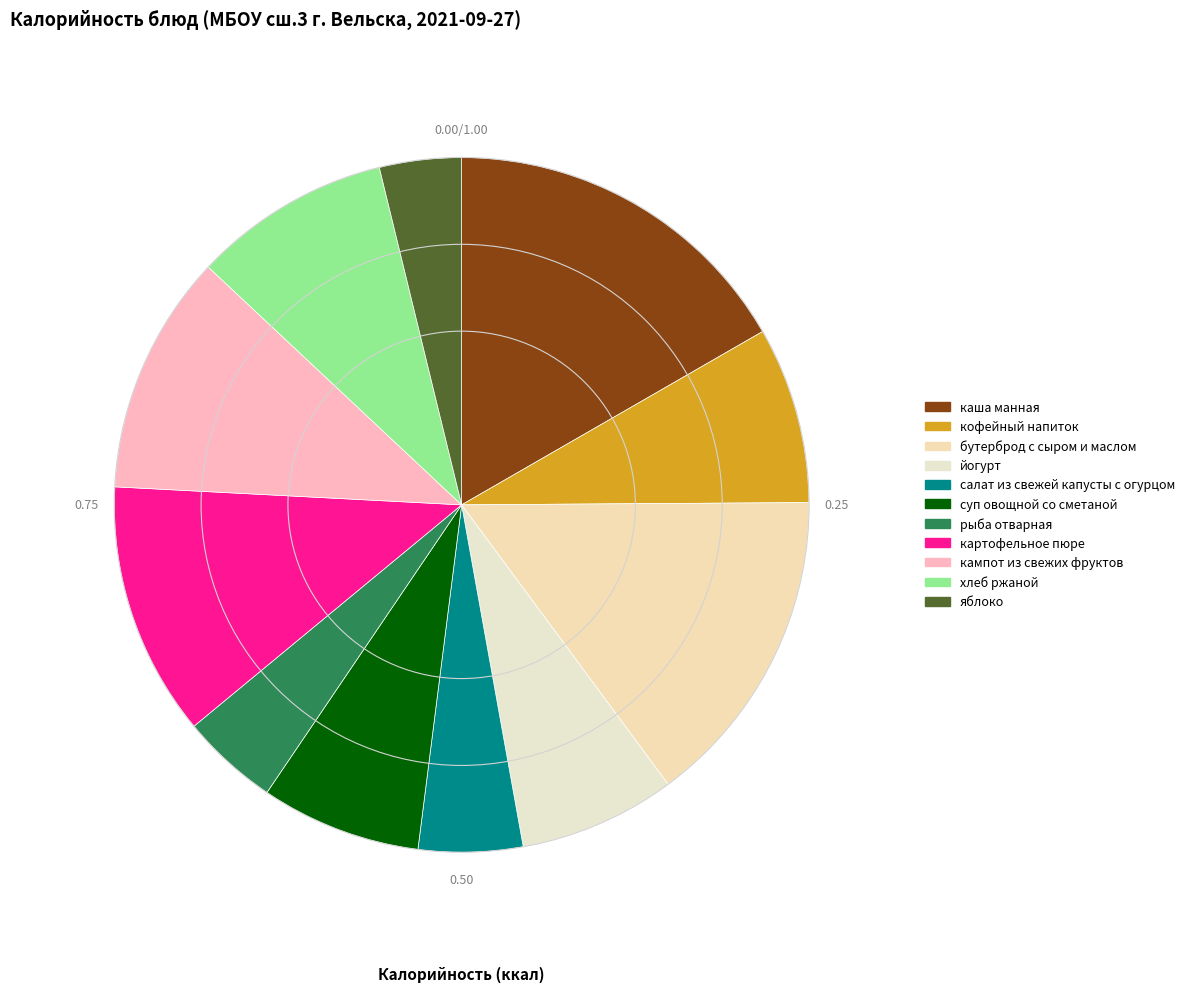

What is the ratio of the value at салат из свежей капусты с огурцом to the value at рыба отварная?

1.1